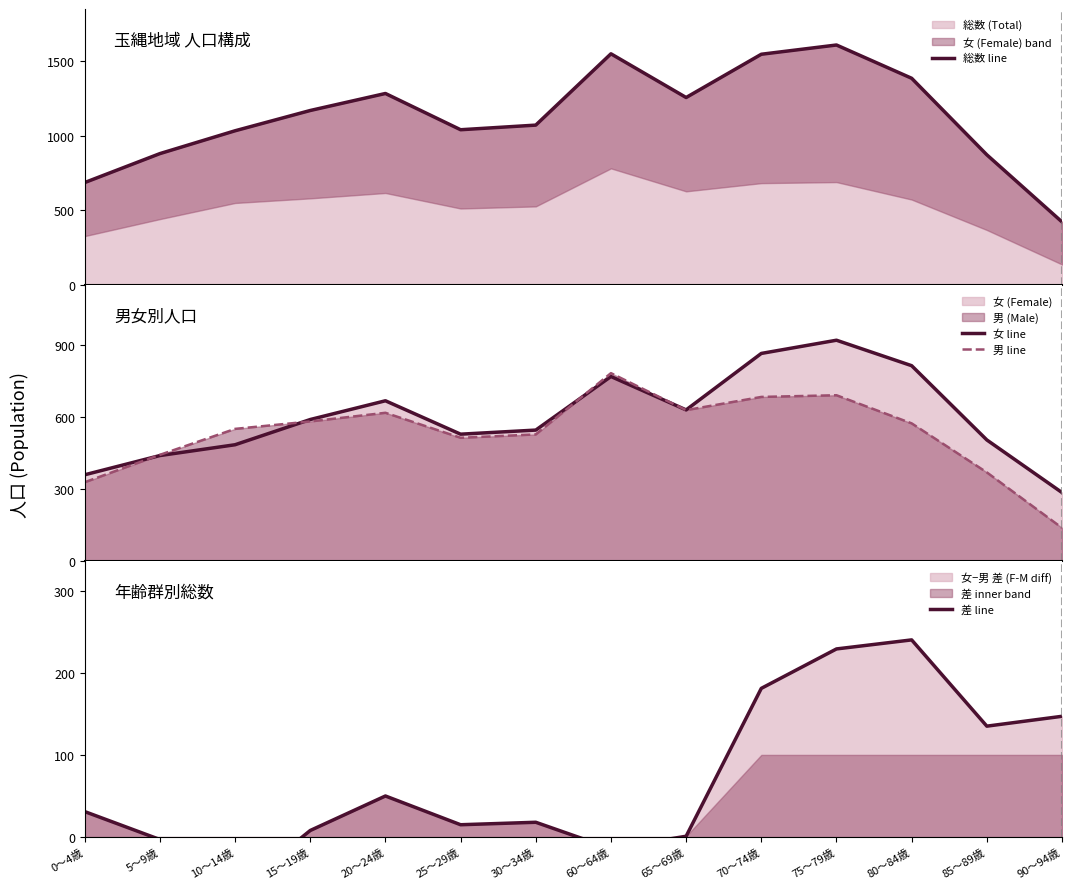

At which category does 総数 line reach its first local valley?

25～29歳